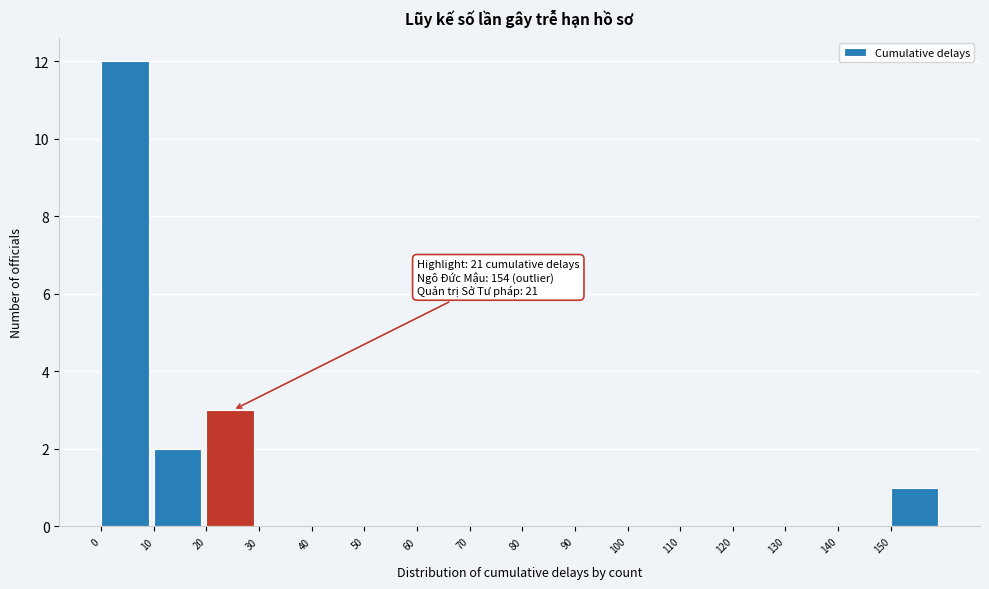

Over which range of the x-axis is the bar tallest?

0 to 10